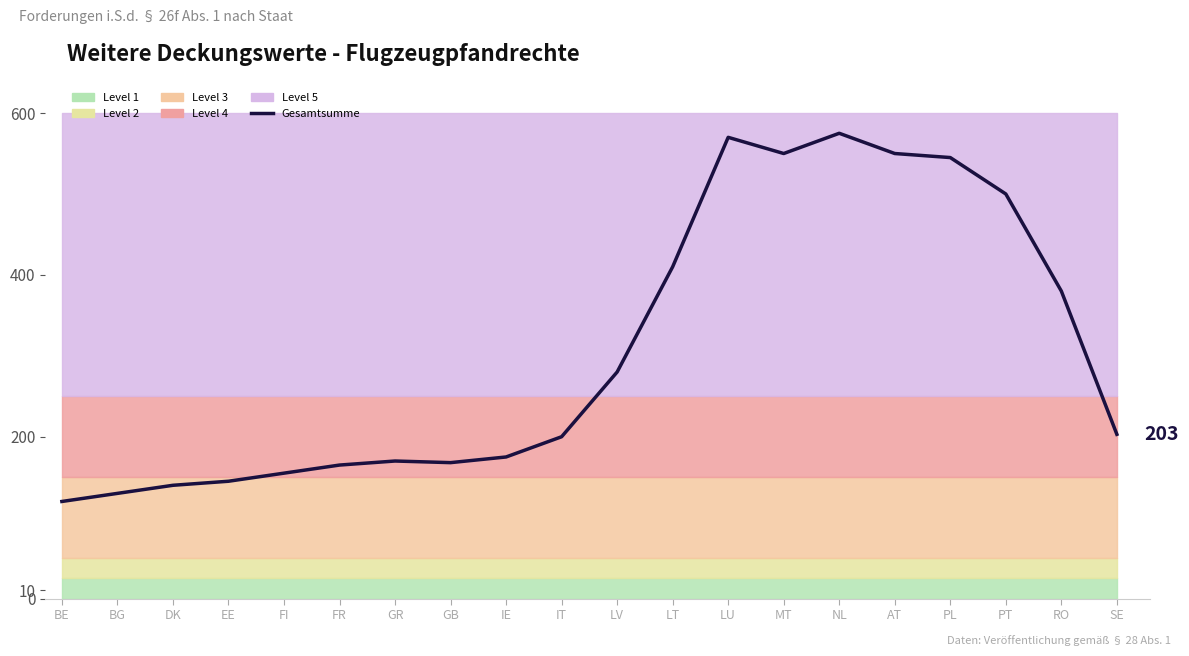

Between EE and LV, which is larger?

LV